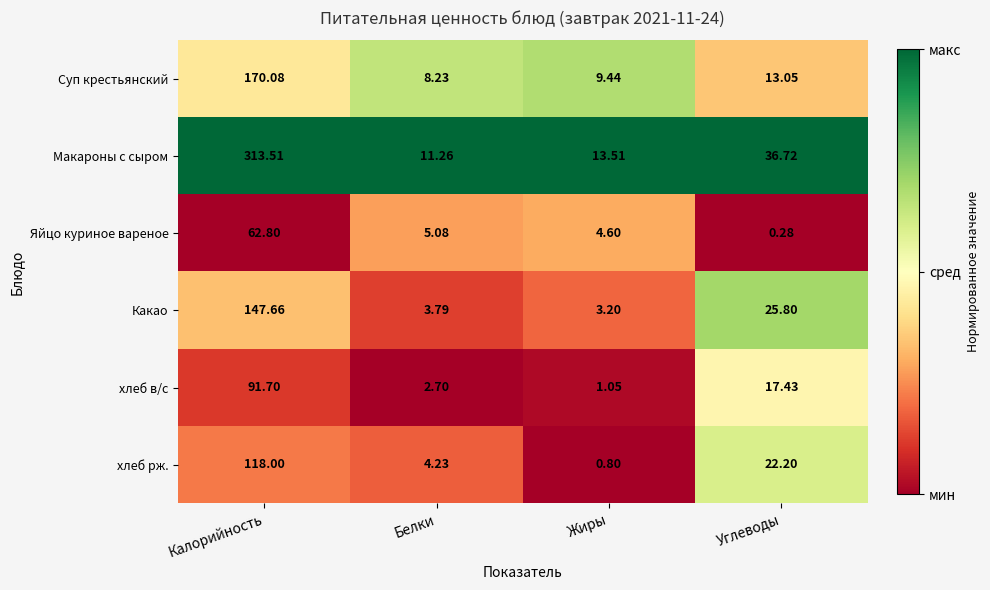

Which category has the lowest value across all series?

Углеводы